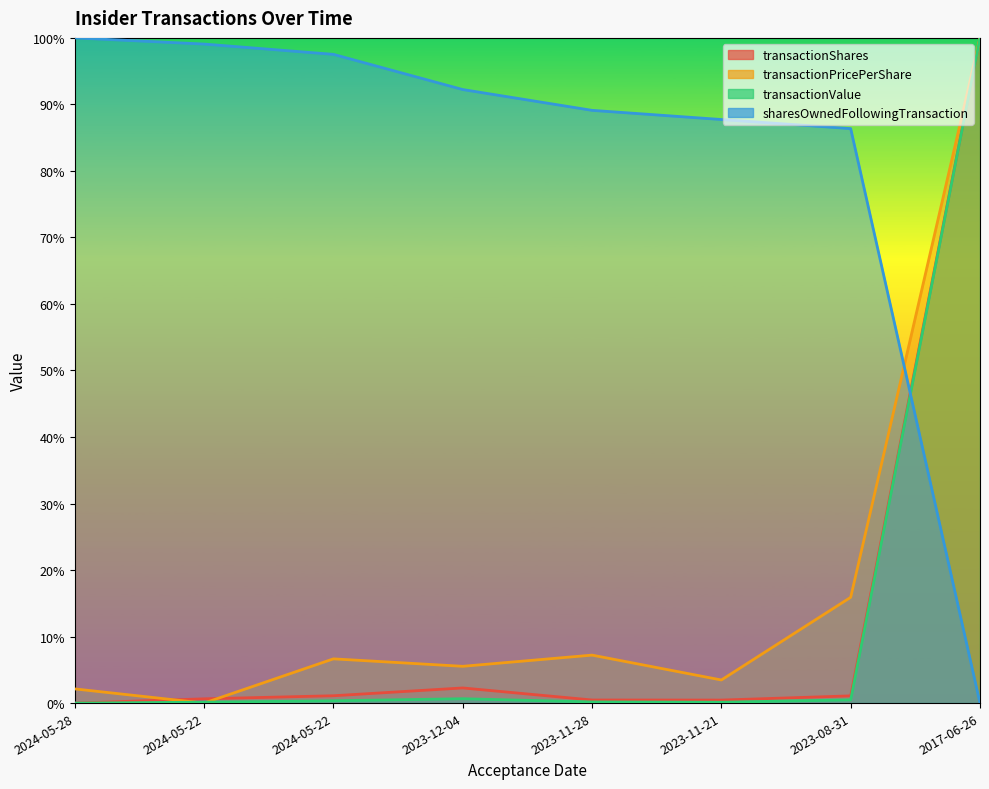

At which label does sharesOwnedFollowingTransaction reach its peak?

2024-05-28